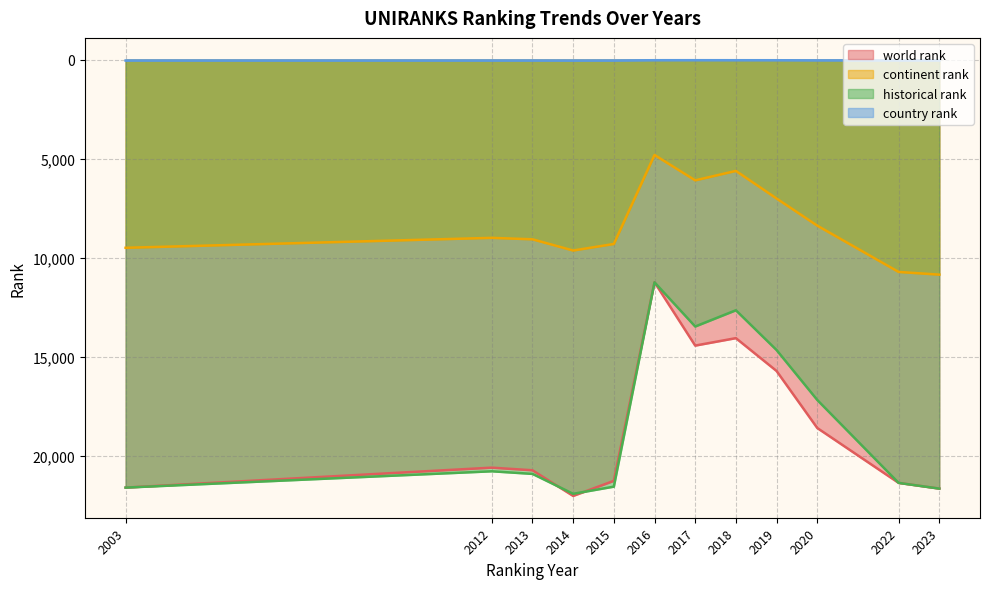

Reading left to right, what are all the values shown in this chart?

world rank: 2003=21586.0	2012=20580.0	2013=20712.0	2014=22006.0	2015=21246.0	2016=11226.0	2017=14422.0	2018=14046.0	2019=15704.0	2020=18580.0	2022=21349.0	2023=21637.0
continent rank: 2003=9489.0	2012=8987.0	2013=9060.0	2014=9626.0	2015=9296.0	2016=4806.0	2017=6086.0	2018=5610.0	2019=7002.0	2020=8372.0	2022=10707.0	2023=10843.0
historical rank: 2003=21586.0	2012=20763.0	2013=20894.5	2014=21899.5	2015=21537.5	2016=11230.0	2017=13459.0	2018=12640.0	2019=14647.0	2020=17166.0	2022=21349.0	2023=21637.0
country rank: 2003=43.0	2012=43.0	2013=43.0	2014=45.0	2015=43.0	2016=26.0	2017=25.0	2018=26.0	2019=27.0	2020=34.0	2022=38.0	2023=38.0